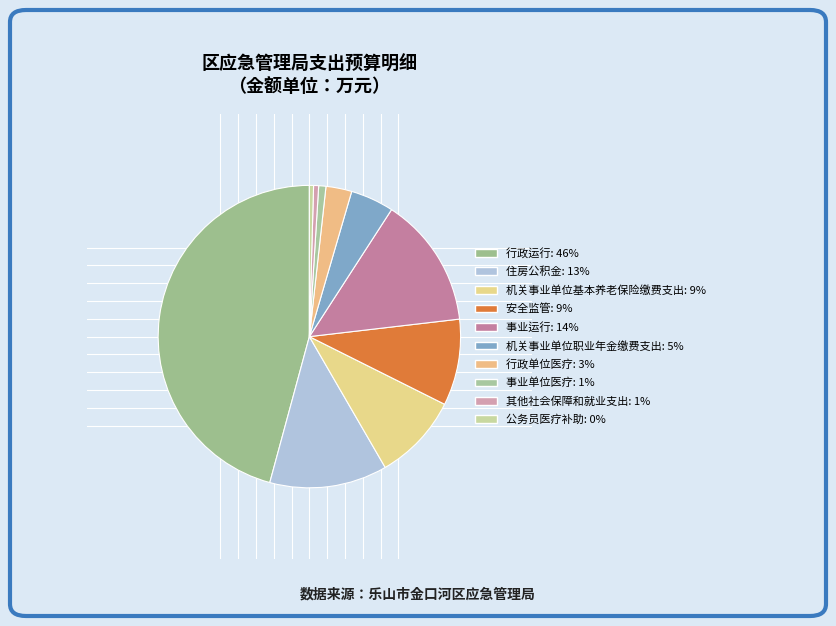

How many slices are in this pie chart?

10